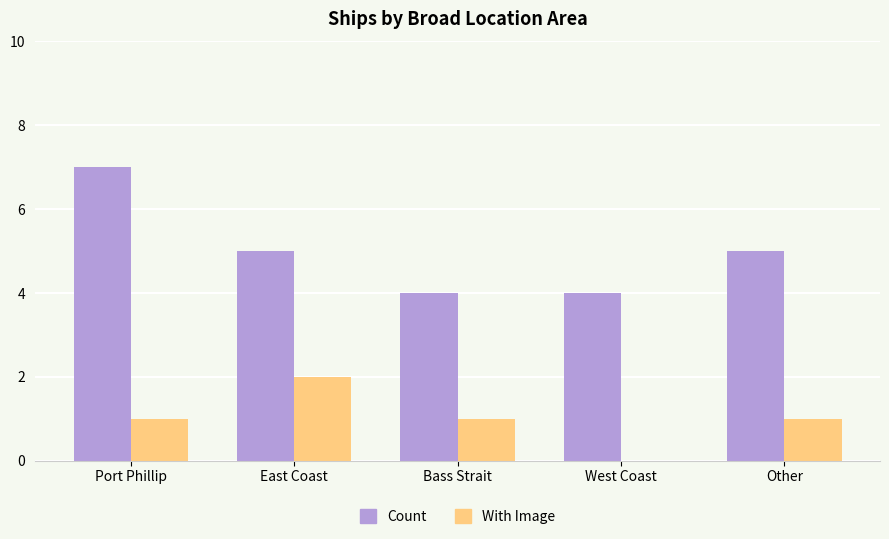

Are the bars grouped side by side (vs. stacked)?

Yes